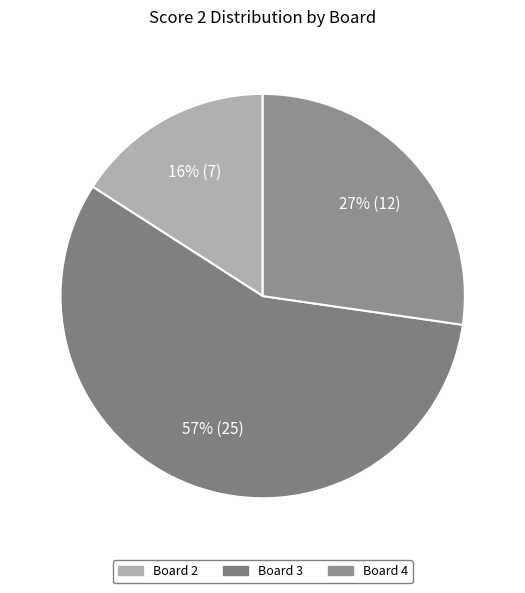

Count the number of slices in the pie.

3